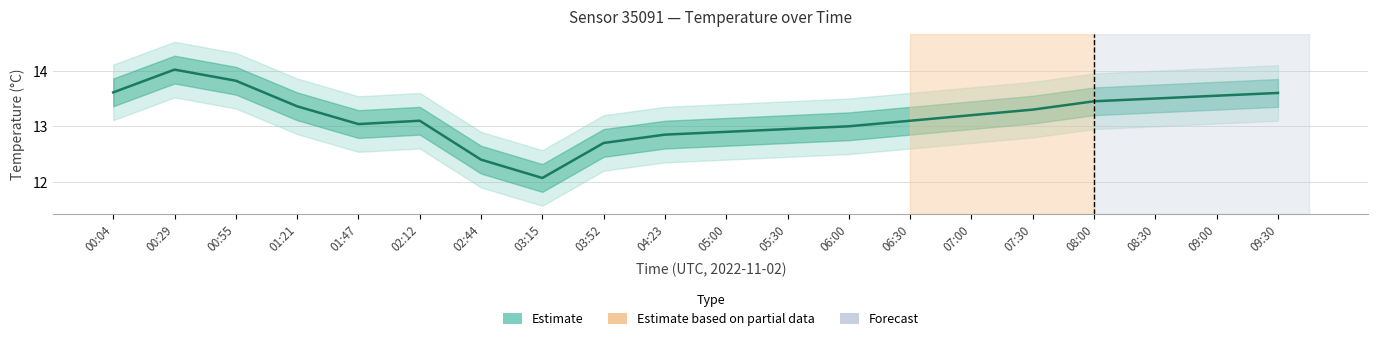

What is the label of the 13th point from the right?

03:15